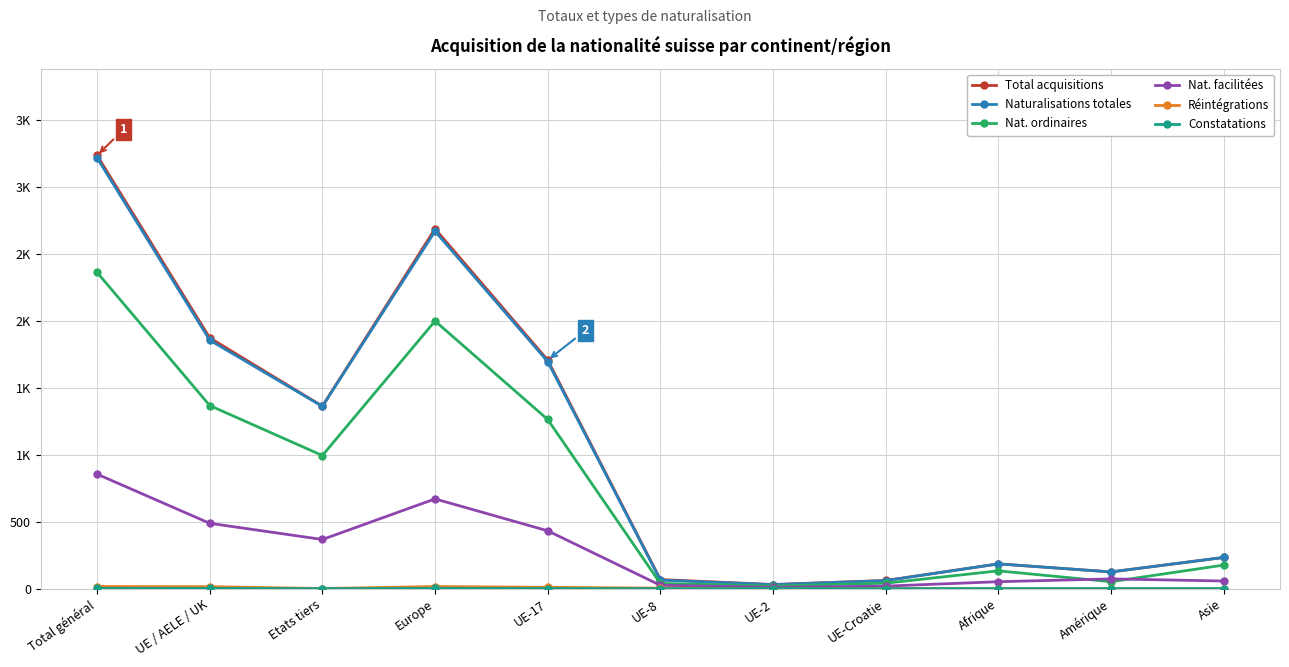

The Nat. facilitées series shows 670 at Europe. True or false?

True